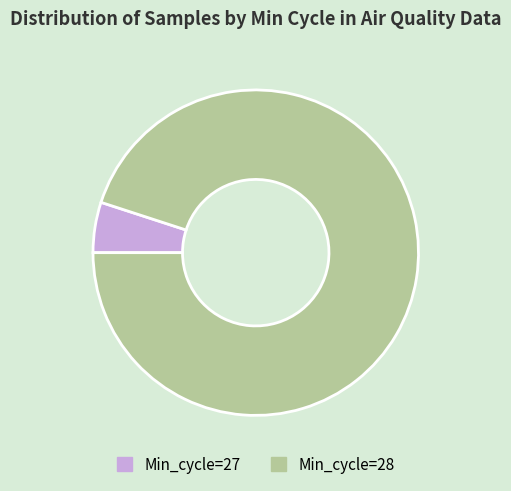

Which has a higher value, Min_cycle=28 or Min_cycle=27?

Min_cycle=28